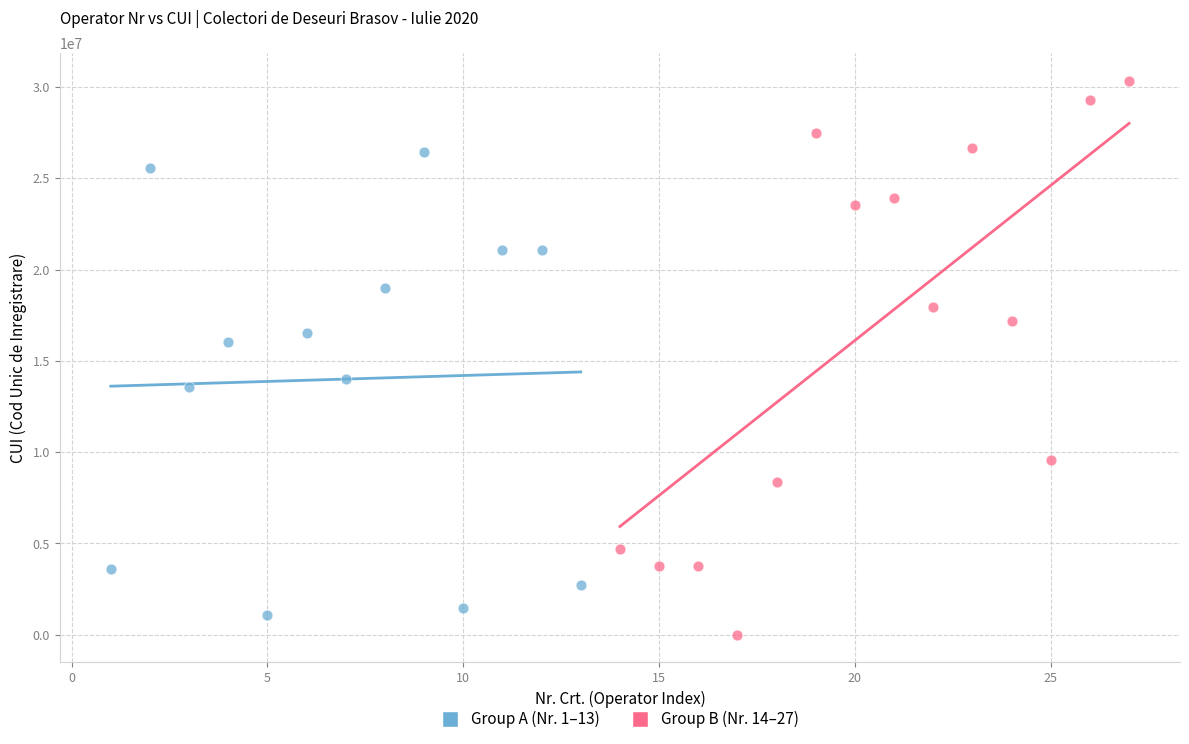

Which series has the widest spread of Y values?

Group B (Nr. 14–27)